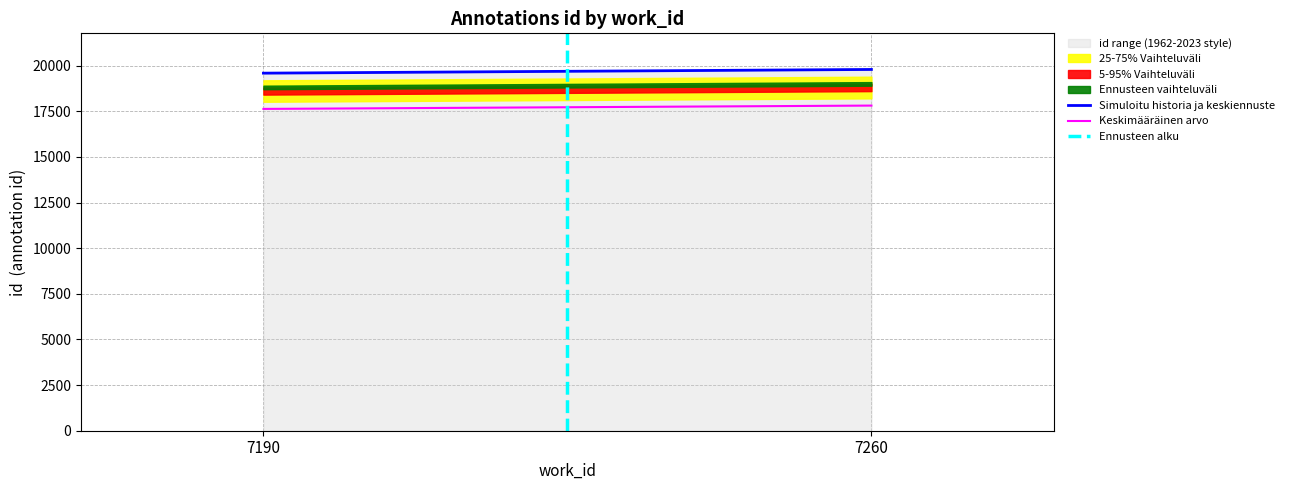

How many lines are shown in the chart?

3